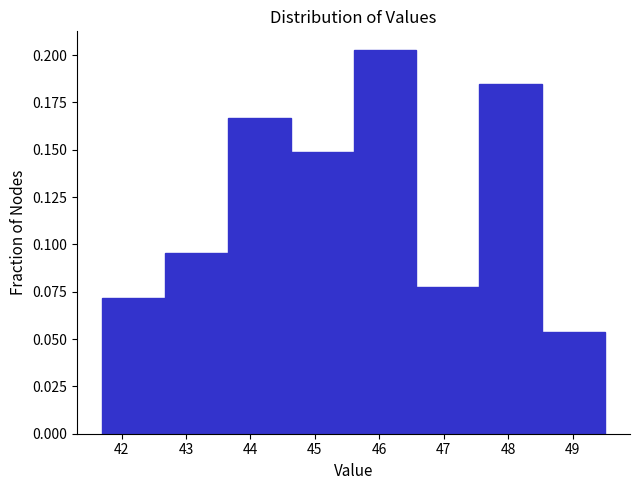

Over which range of the x-axis is the bar tallest?

45.6 to 46.6